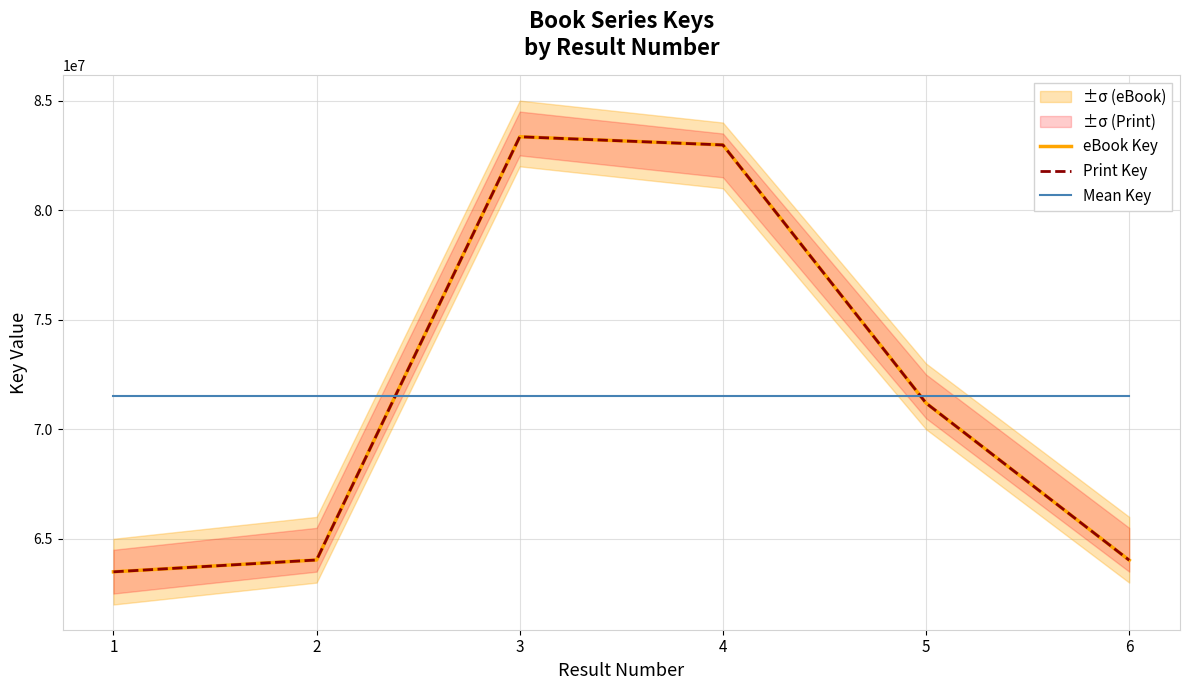

Rank the categories by Mean Key value from lowest to highest.

1, 2, 3, 4, 5, 6